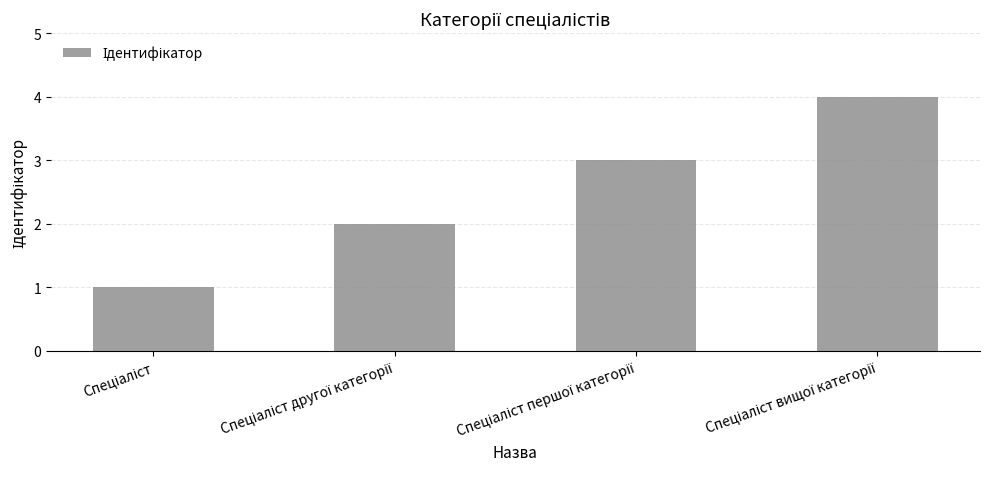

What is the maximum value shown in the chart?

4